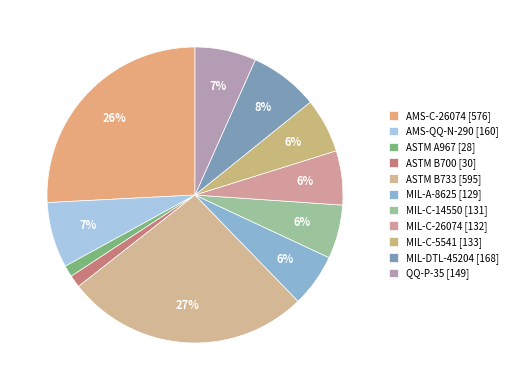

Which category has the biggest portion of the pie?

ASTM B733